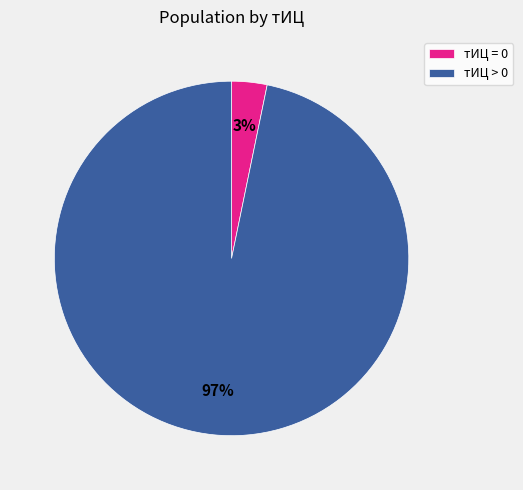

Combined, do тИЦ = 0 and тИЦ > 0 account for over 50%?

Yes